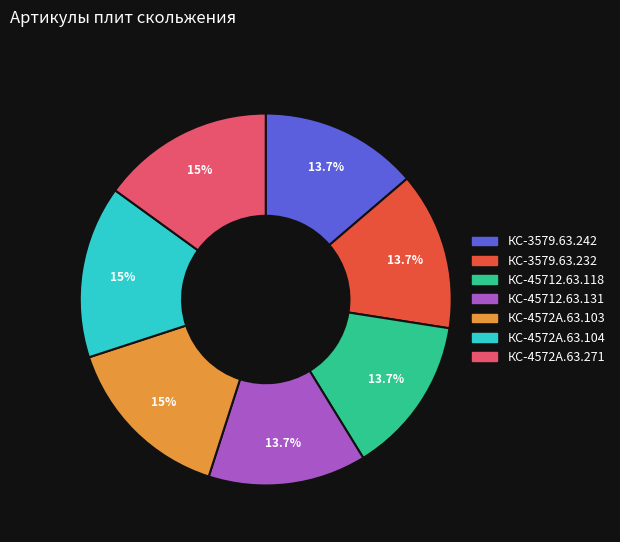

To the nearest percent, what is the difference between the largest and smallest slice percentages?

1%